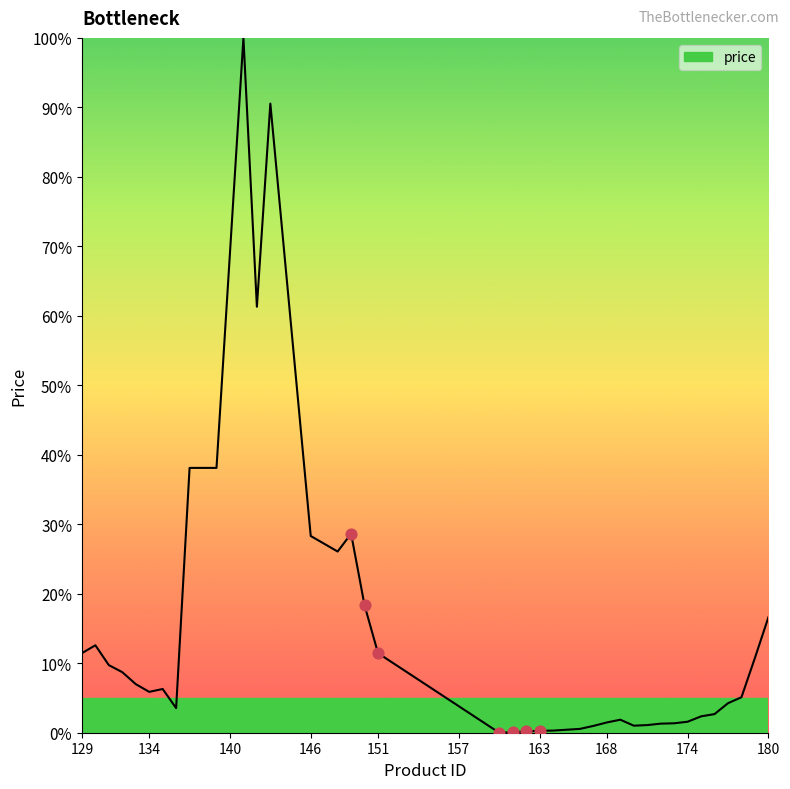

What is the greatest value displayed?

100.0